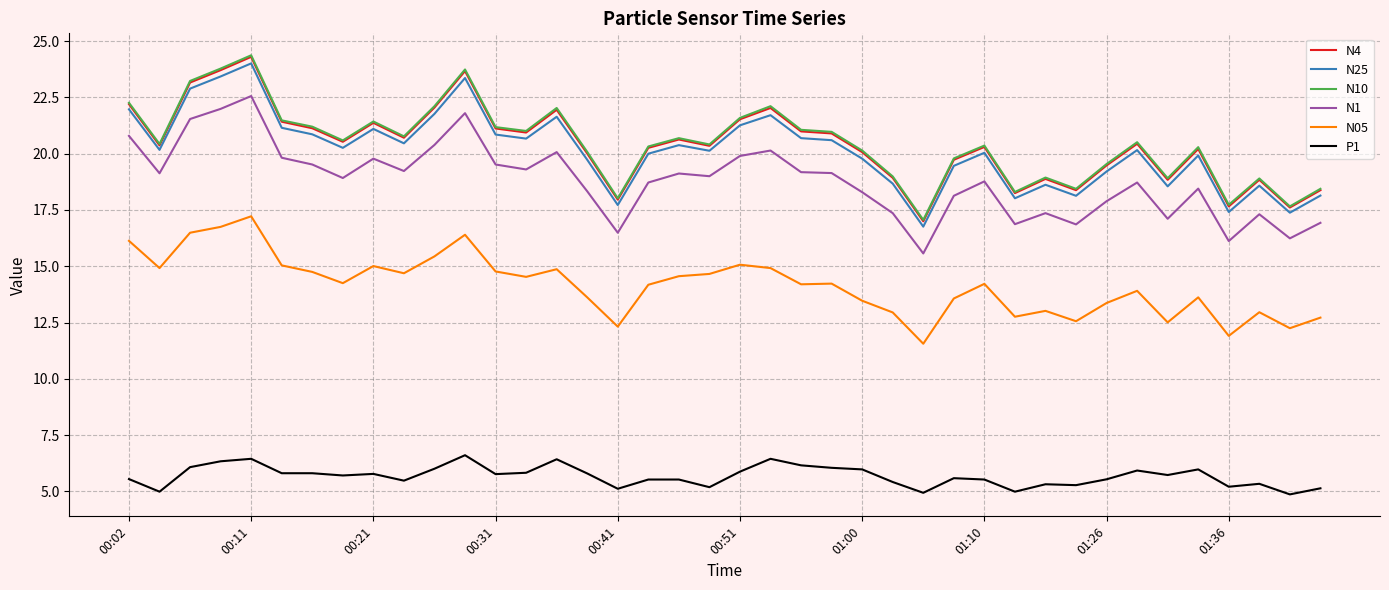

Is this an area chart (filled region under the line)?

No